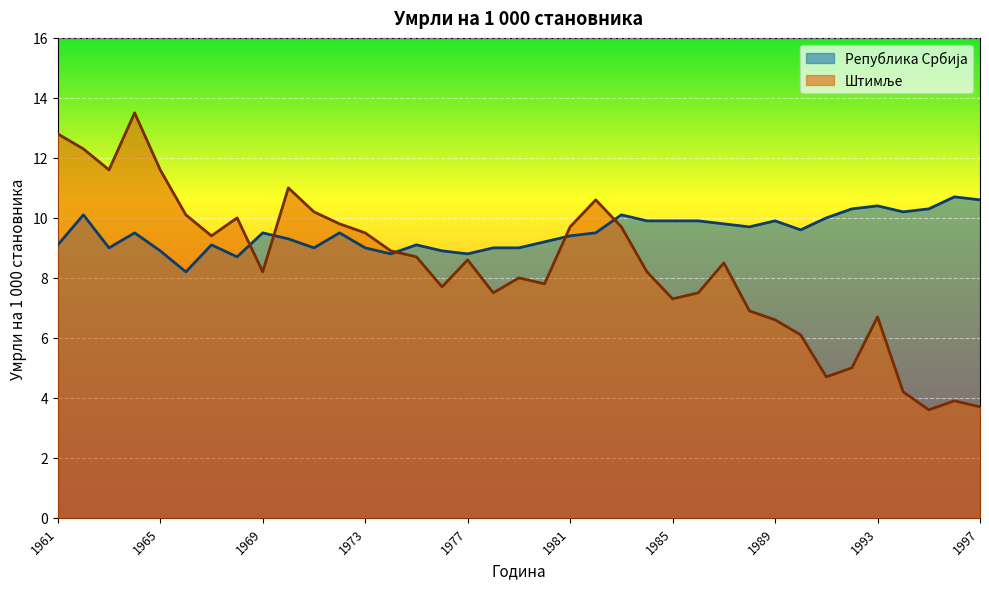

List the series in order of their peak value, lowest first.

Република Србија, Штимље